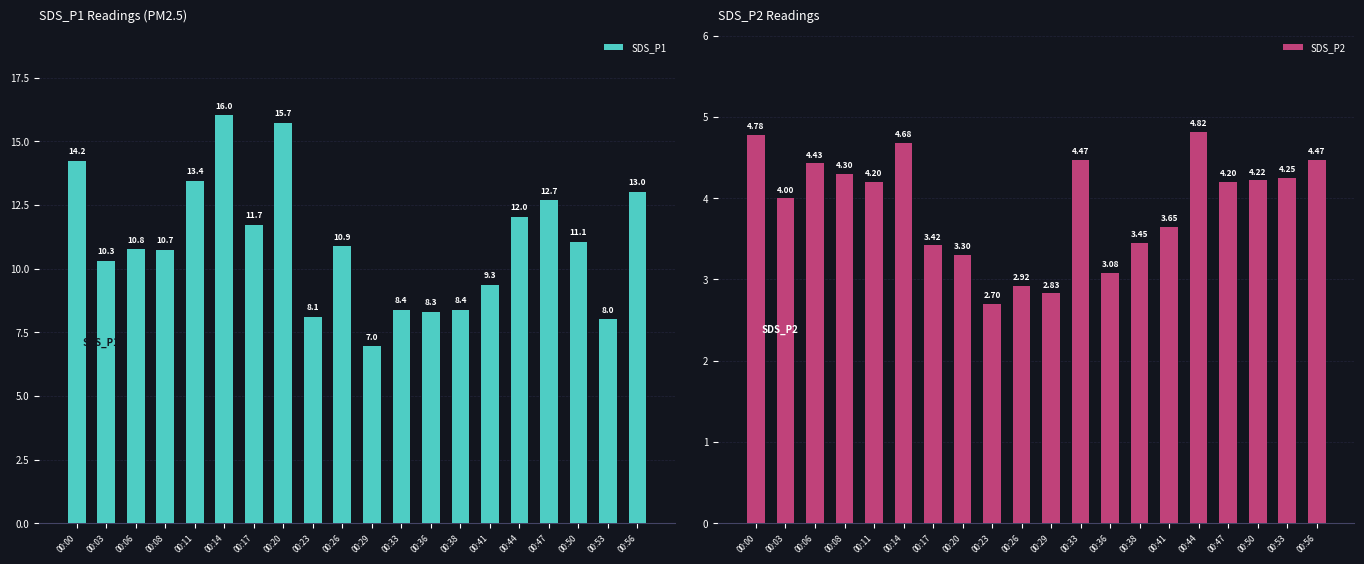

Rank the series at 00:17 from lowest to highest value.

SDS_P2, SDS_P1